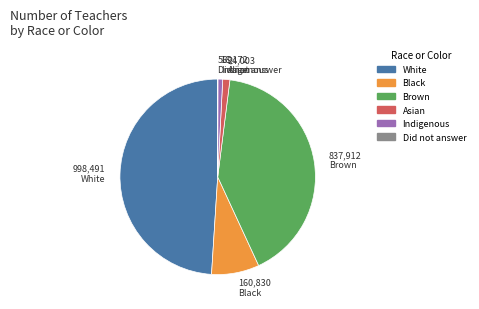

Is the sum of Asian and Black greater than half?

No